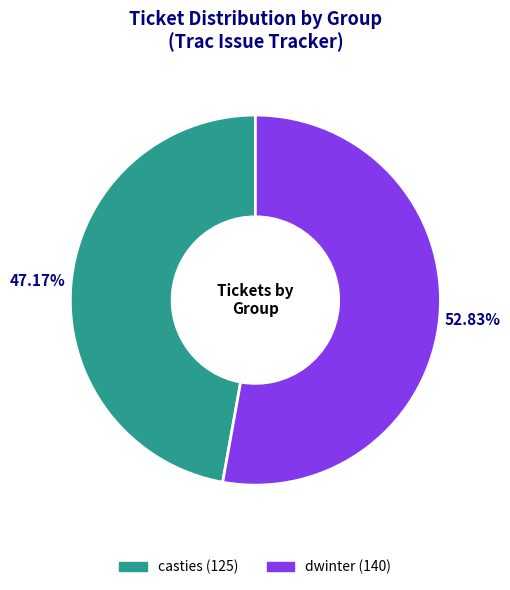

Count the number of slices in the pie.

2